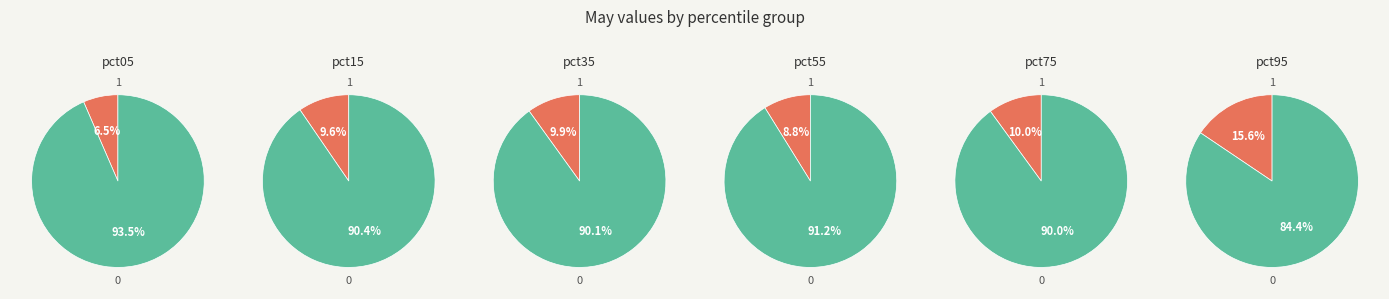

Is it true that pct75 is 1% of the pie?

False